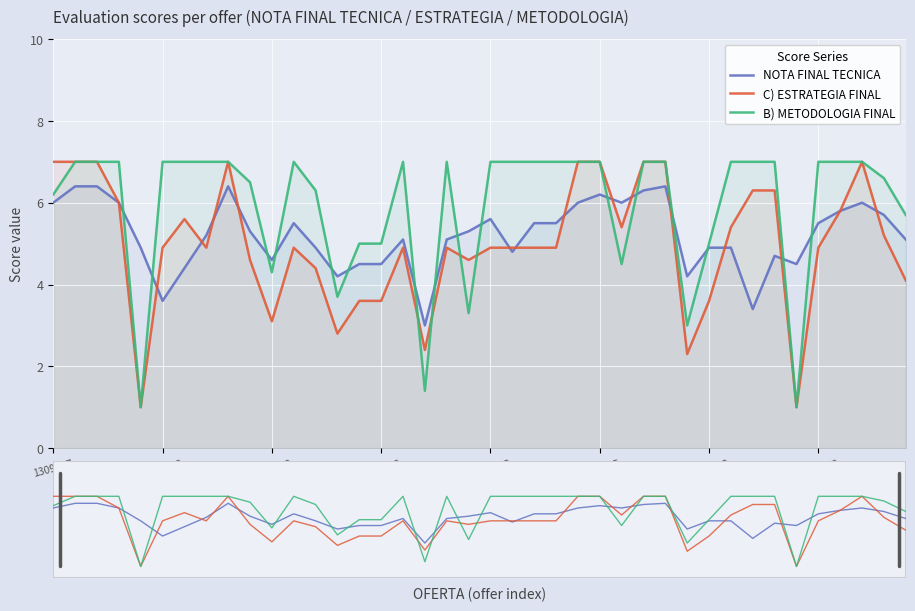

Which series ends up on top after the final intersection of NOTA FINAL TECNICA and C) ESTRATEGIA FINAL?

NOTA FINAL TECNICA